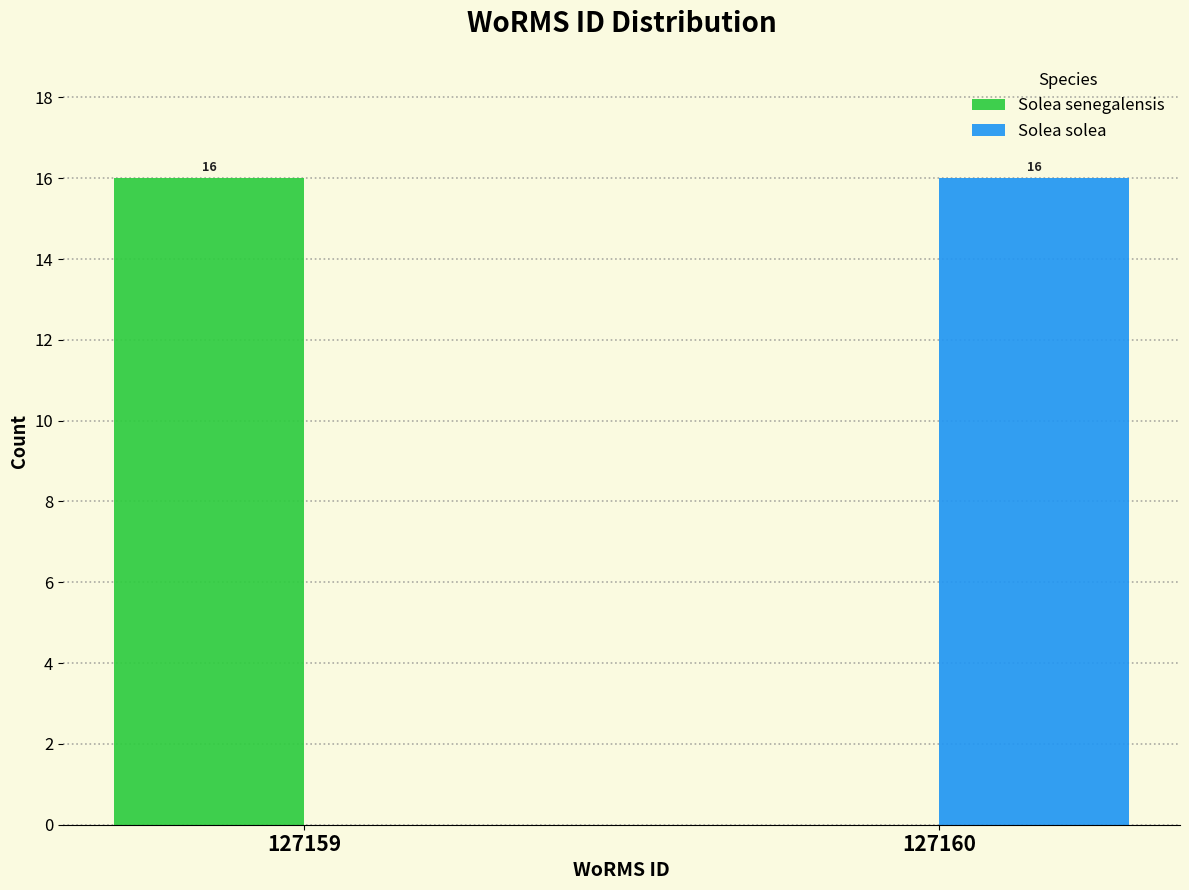

Reading left to right, list all the values displayed in this chart.

Solea senegalensis: 127159=16	127160=0
Solea solea: 127159=0	127160=16